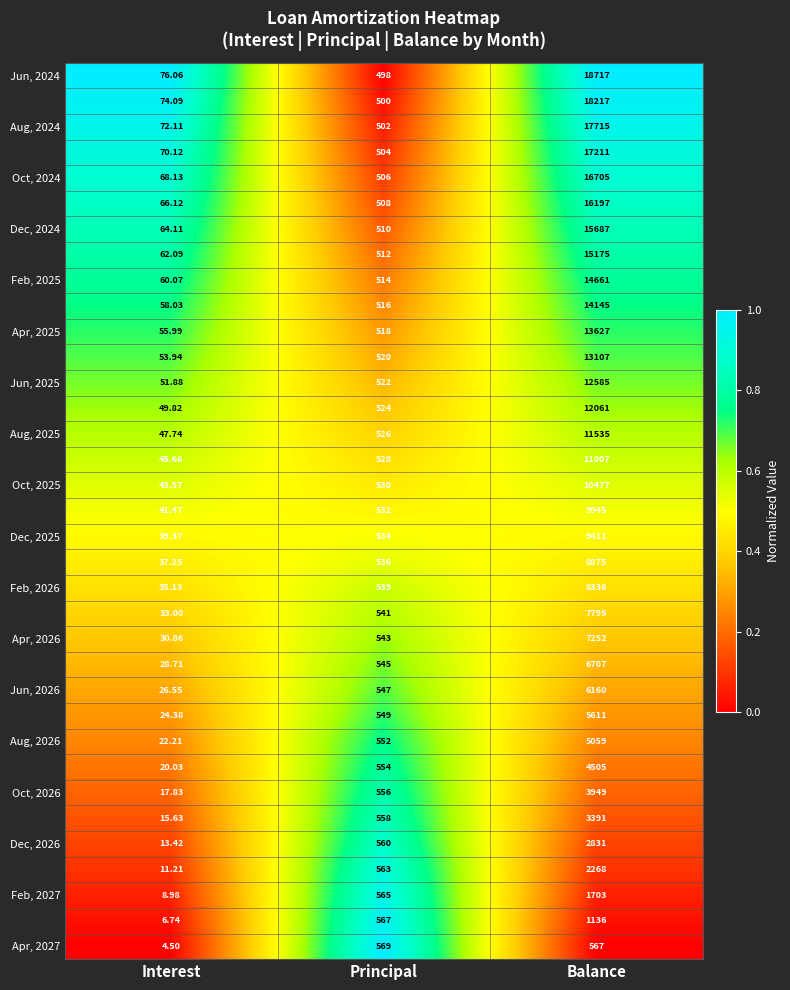

At which category is the sum across all series the highest?

Balance